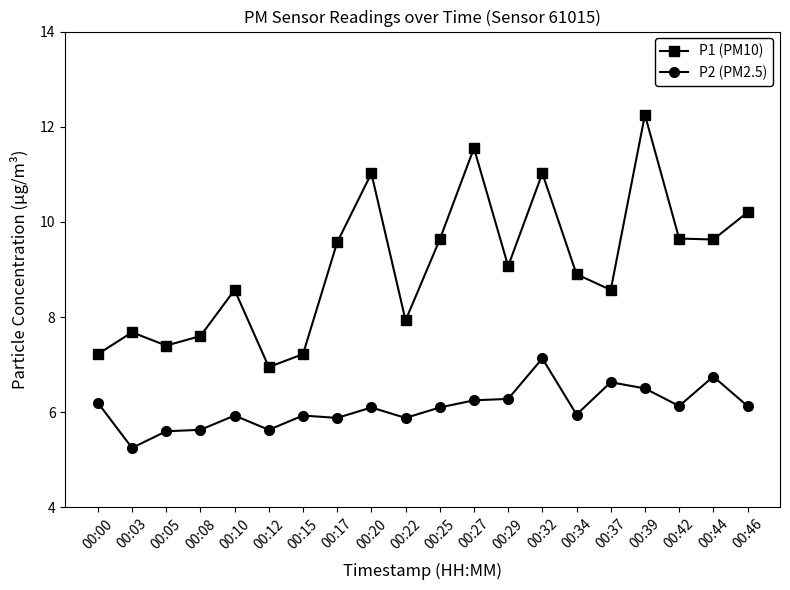

How many values in the P1 (PM10) series exceed 9?

10